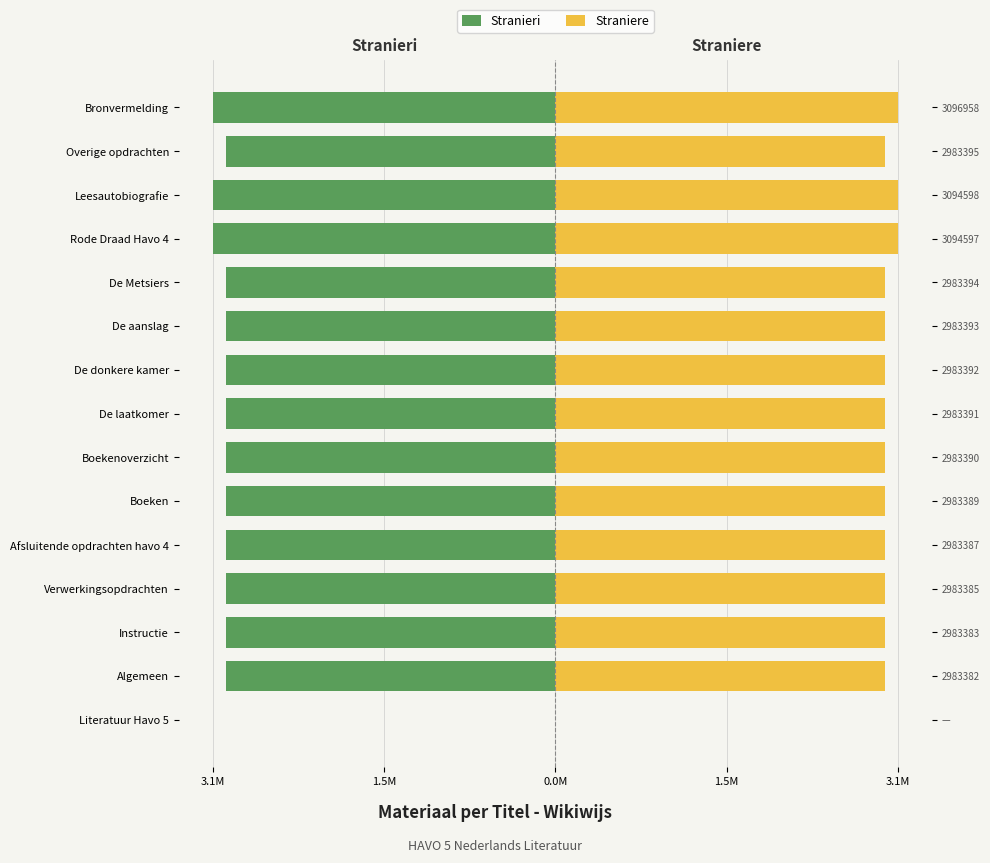

What is the value of the Stranieri bar at the 6th from the left?

-3.0